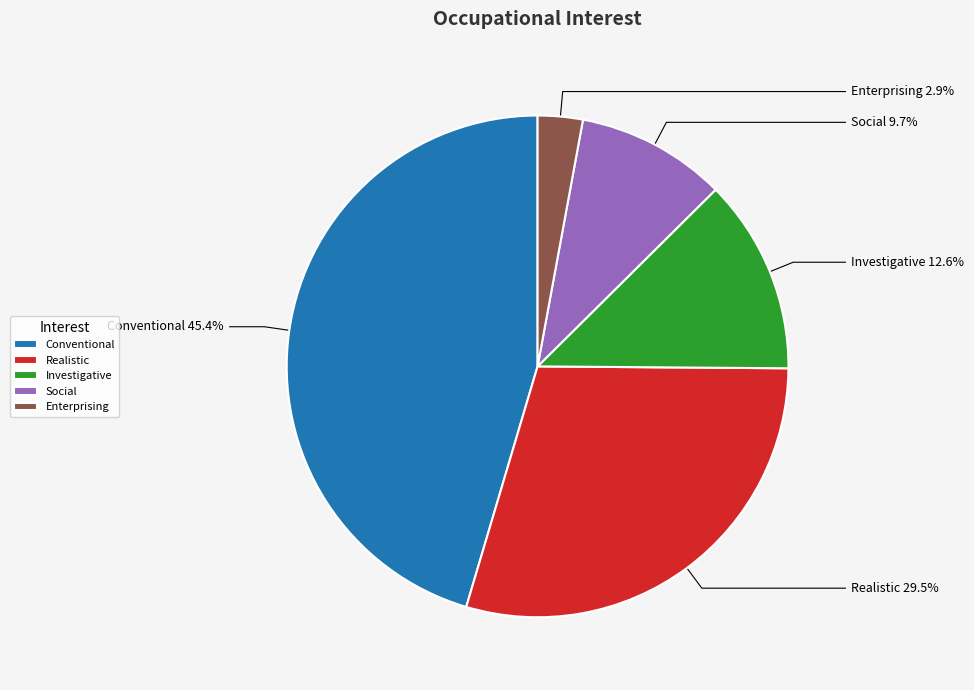

Is Enterprising the majority of the pie?

No